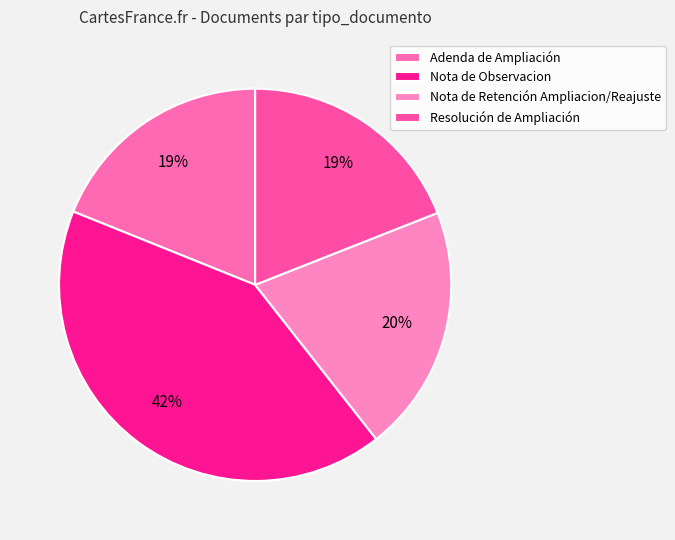

How many slices are in this pie chart?

4